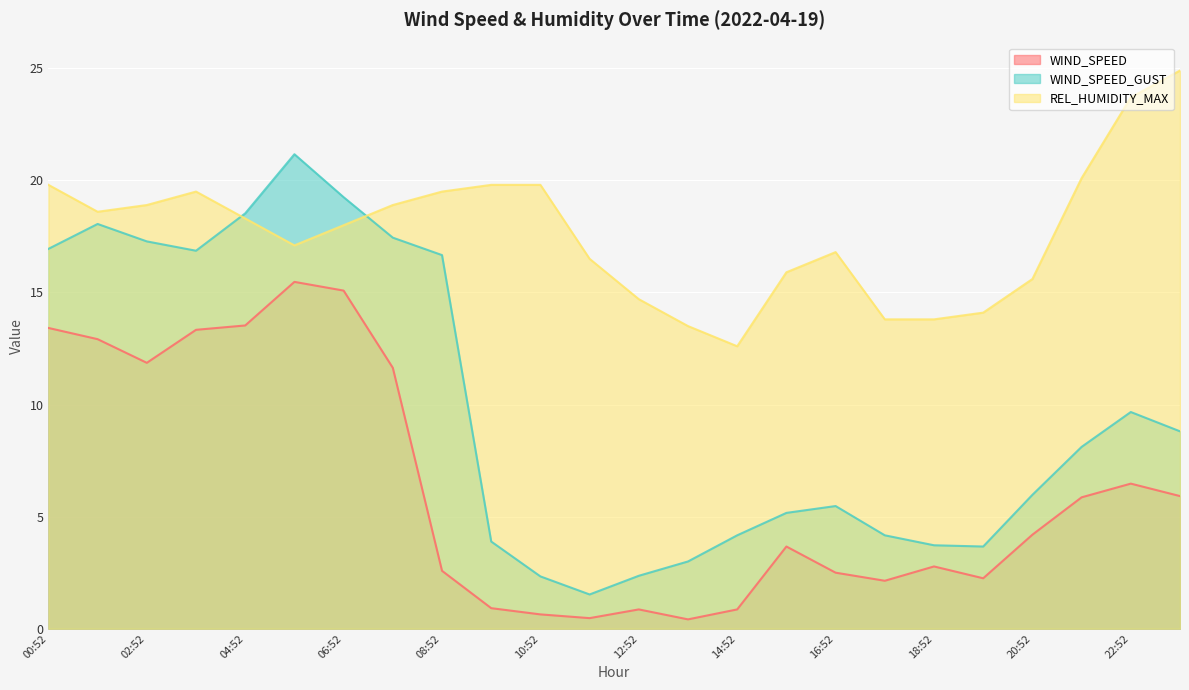

What is the greatest value displayed?

24.9